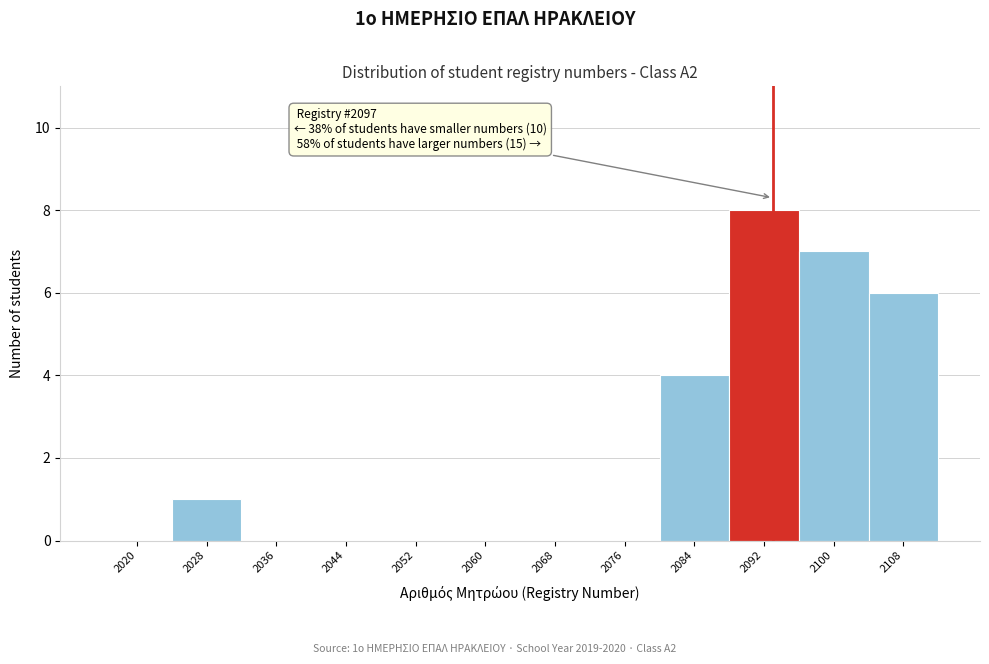

Reading left to right, extract all data points from this chart.

2020=0	2028=1	2036=0	2044=0	2052=0	2060=0	2068=0	2076=0	2084=4	2092=8	2100=7	2108=6